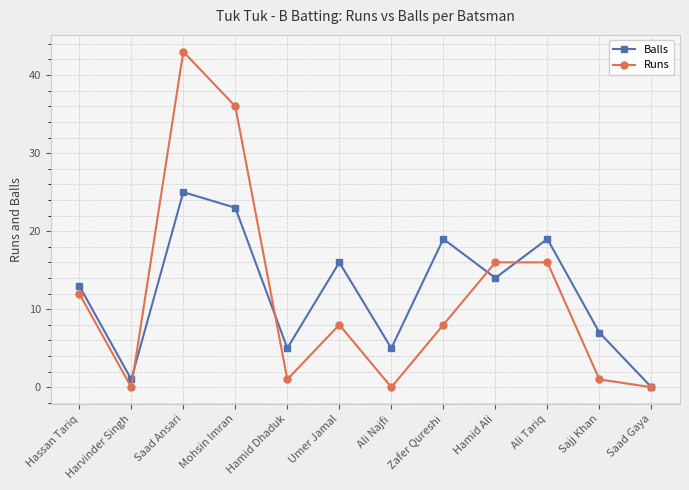

List the series in order of their peak value, lowest first.

Balls, Runs